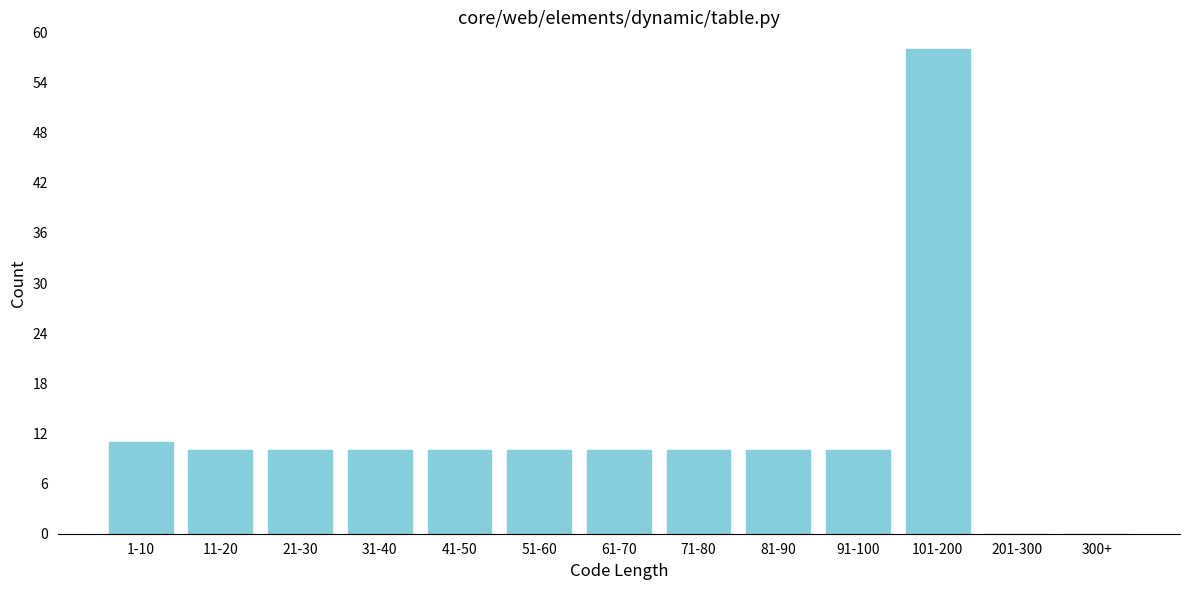

Reading left to right, transcribe all the data shown in this chart.

1-10=11	11-20=10	21-30=10	31-40=10	41-50=10	51-60=10	61-70=10	71-80=10	81-90=10	91-100=10	101-200=58	201-300=0	300+=0